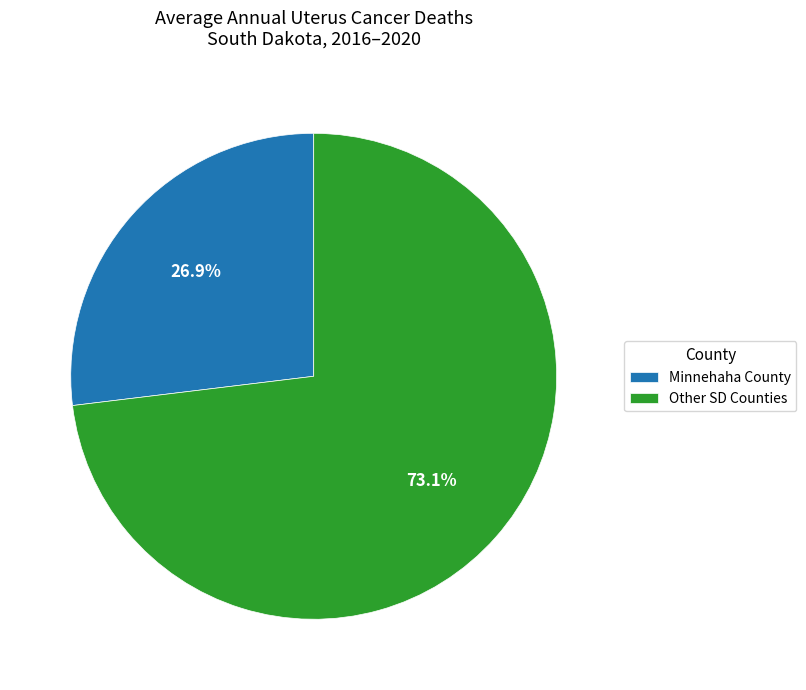

To the nearest percent, what is the average slice percentage?

50%